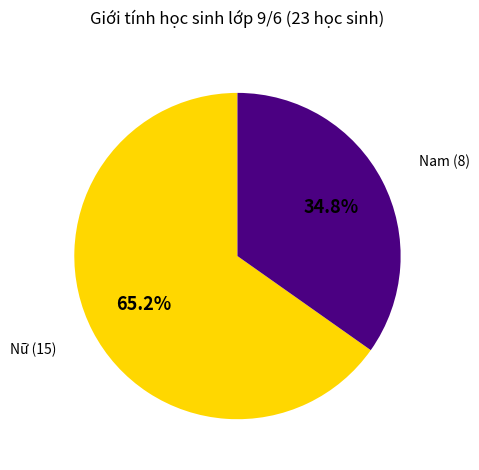

Is there a majority slice in this chart?

Yes